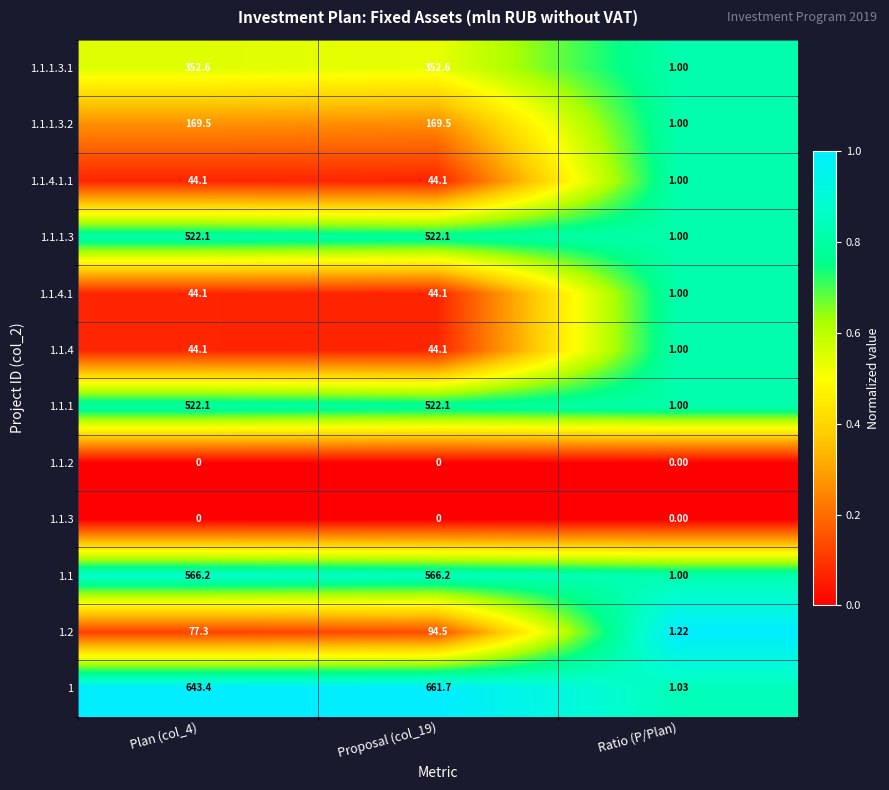

Is the value of 1.1.3 at Plan (col_4) greater than the value of 1.1.4.1.1 at Ratio (P/Plan)?

No